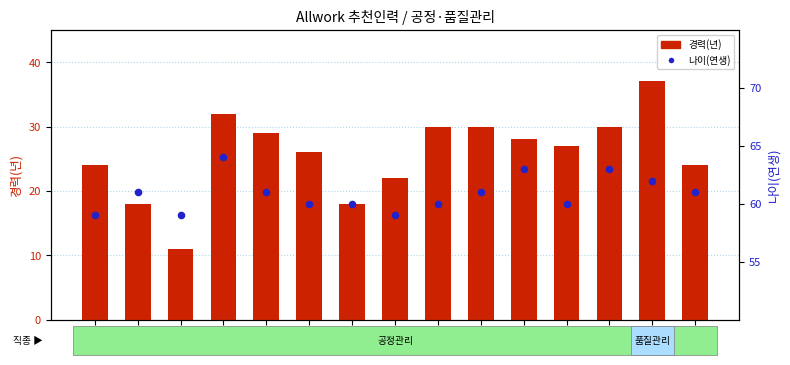

Which series has the largest total across all categories?

나이(연생)